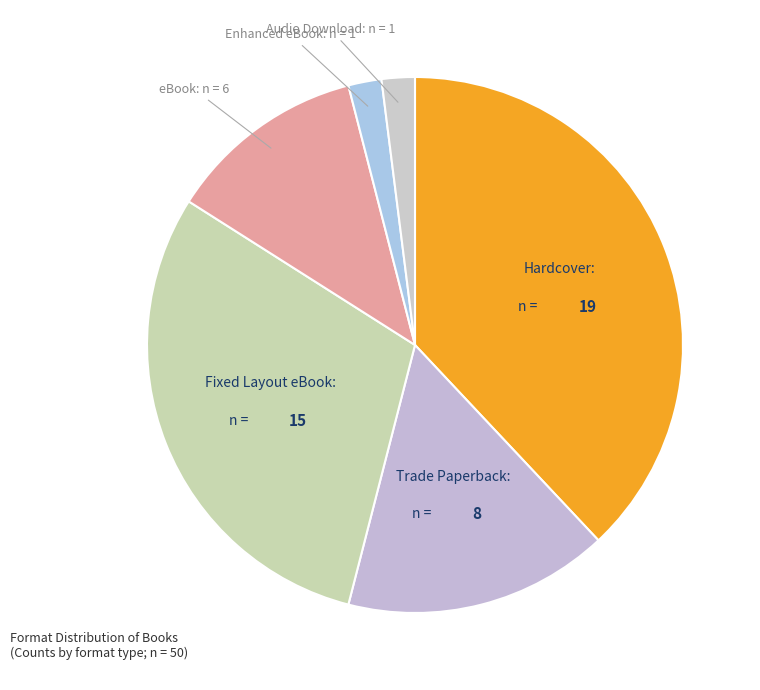

Rank the categories by value from highest to lowest.

Hardcover, Fixed Layout eBook, Trade Paperback, eBook, Enhanced eBook, Audio Download